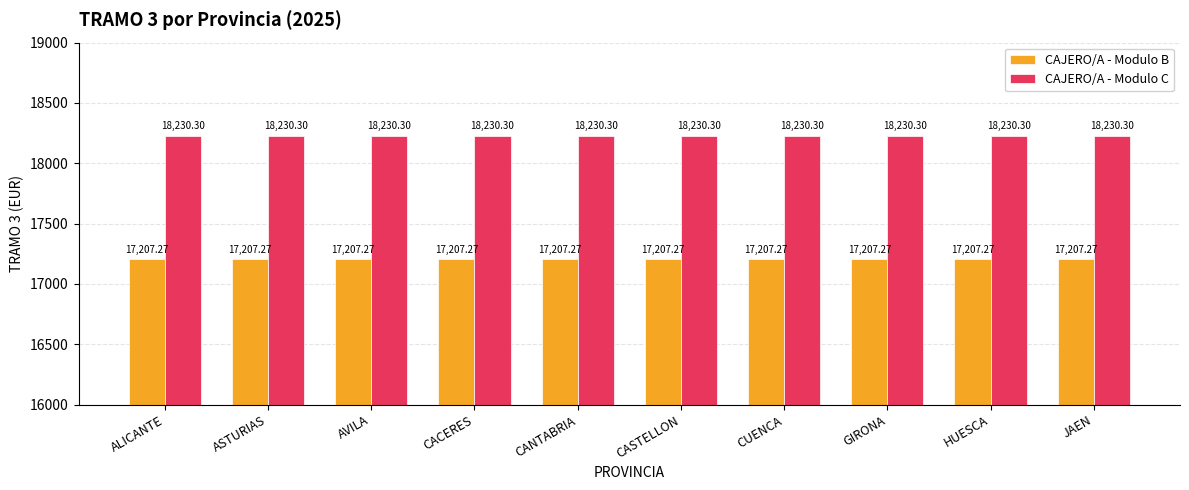

Reading left to right, transcribe all the data shown in this chart.

CAJERO/A - Modulo B: ALICANTE=17207.3	ASTURIAS=17207.3	AVILA=17207.3	CACERES=17207.3	CANTABRIA=17207.3	CASTELLON=17207.3	CUENCA=17207.3	GIRONA=17207.3	HUESCA=17207.3	JAEN=17207.3
CAJERO/A - Modulo C: ALICANTE=18230.3	ASTURIAS=18230.3	AVILA=18230.3	CACERES=18230.3	CANTABRIA=18230.3	CASTELLON=18230.3	CUENCA=18230.3	GIRONA=18230.3	HUESCA=18230.3	JAEN=18230.3